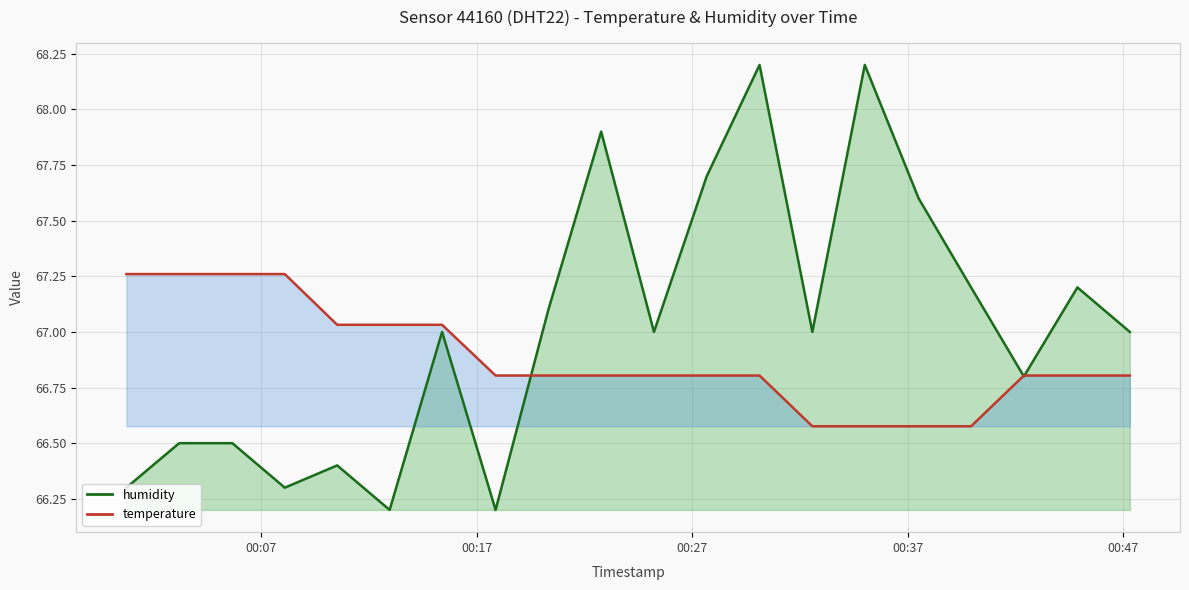

What is the greatest value displayed?

68.2